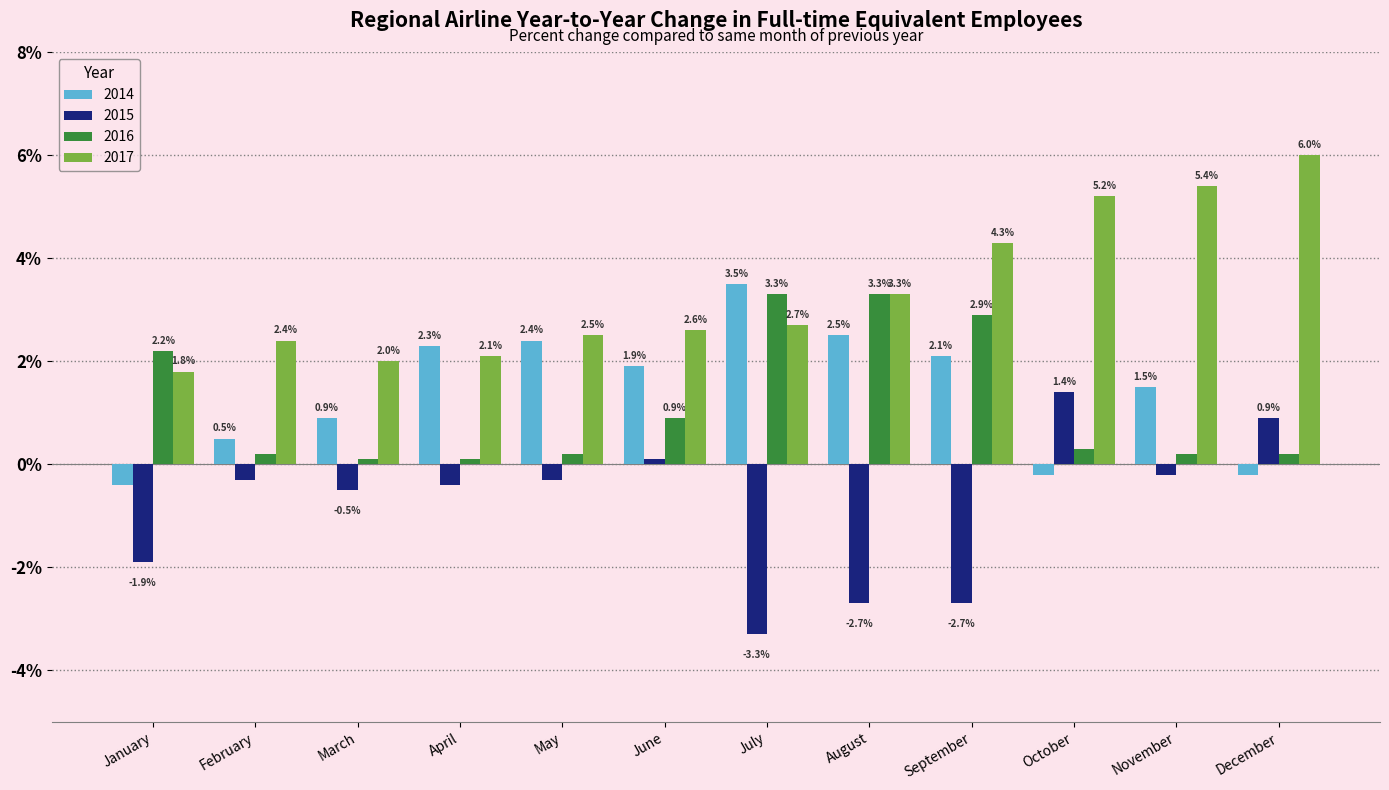

At which label does 2017 first exceed 2?

February